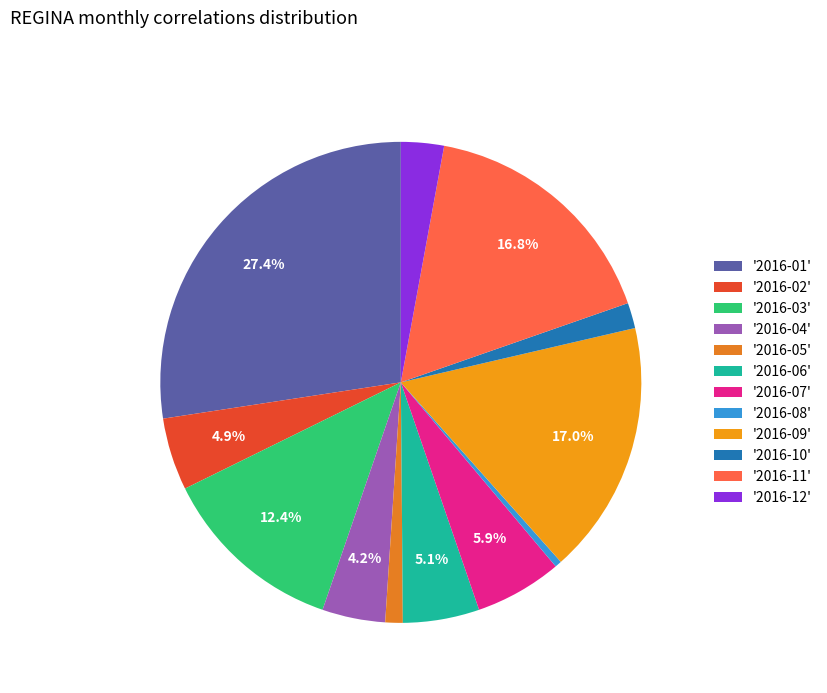

Count the number of slices in the pie.

12